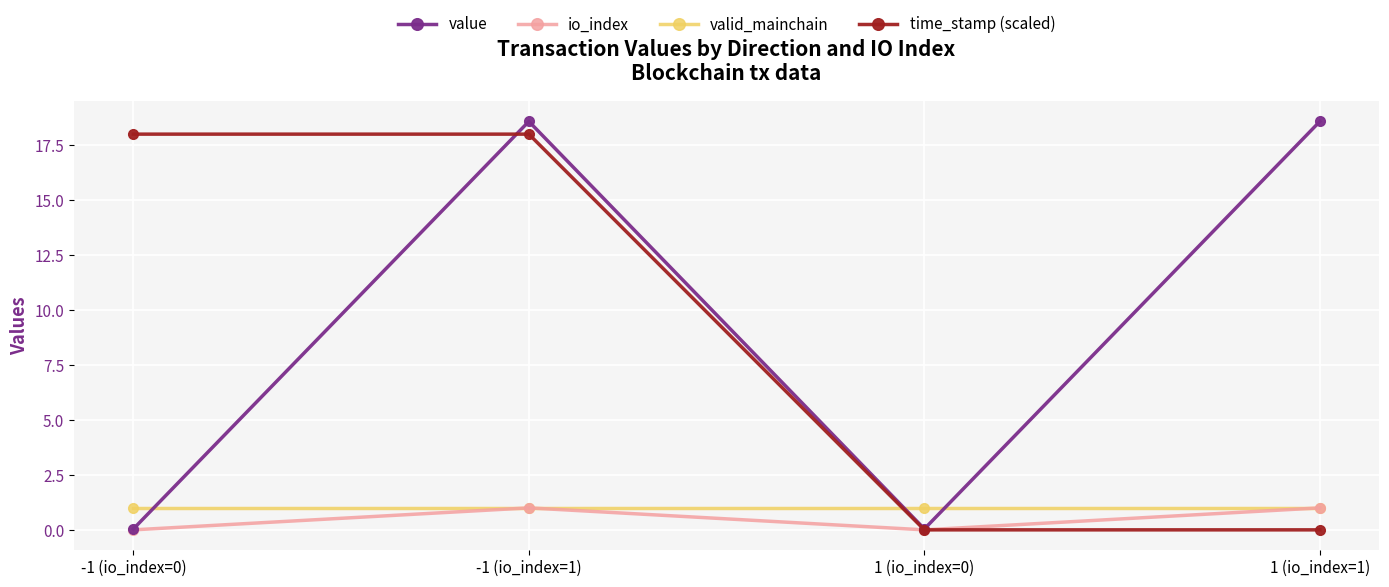

How many data points does each series have?

4